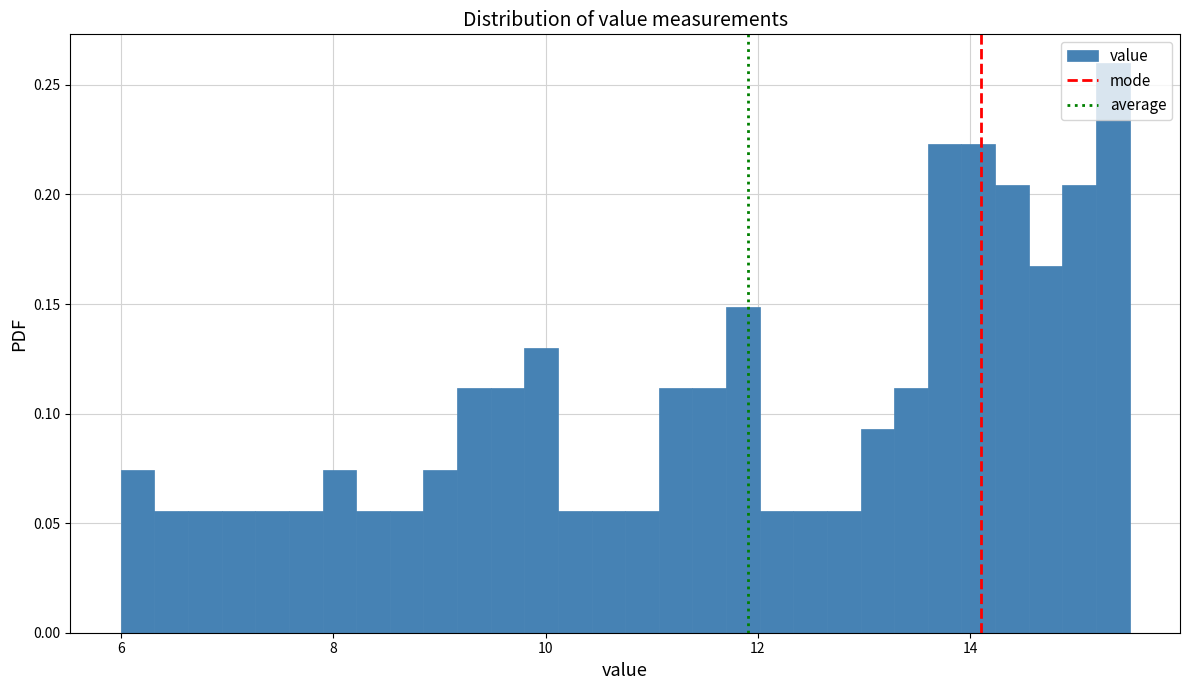

Read against the x-axis, roughly where is the centre of the tallest bar?

15.4